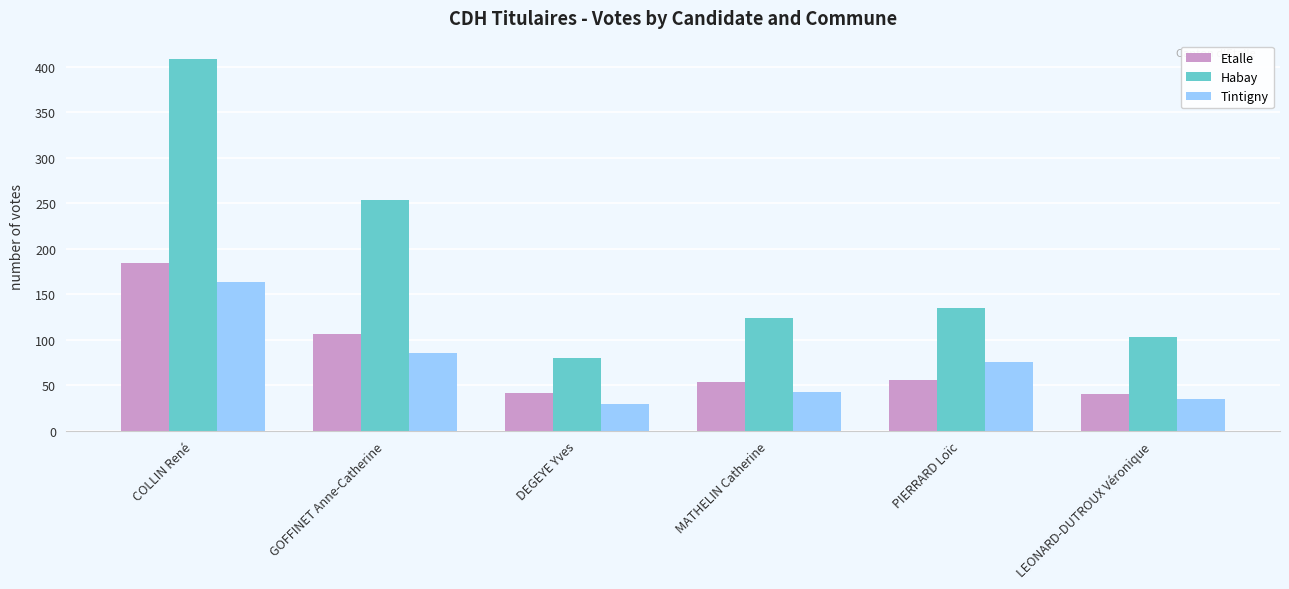

What is the maximum value for Habay?

408